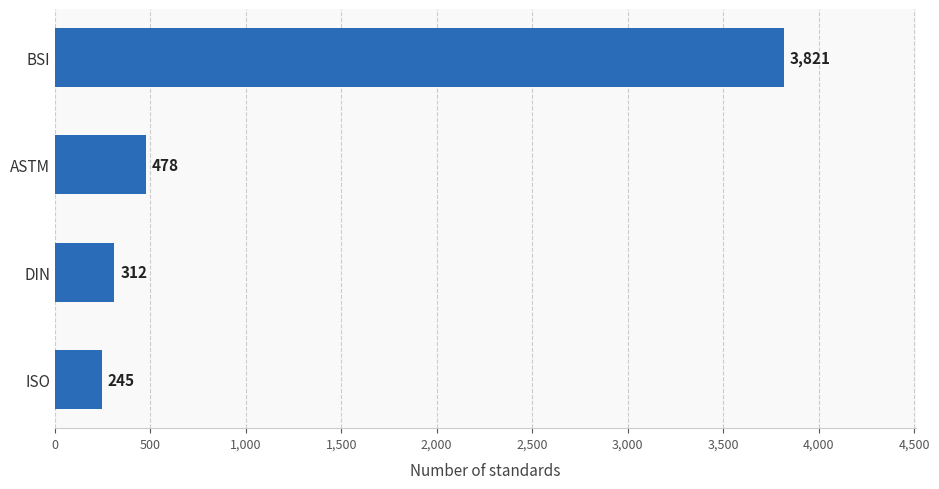

Reading top to bottom, transcribe all the data shown in this chart.

BSI=3821	ASTM=478	DIN=312	ISO=245